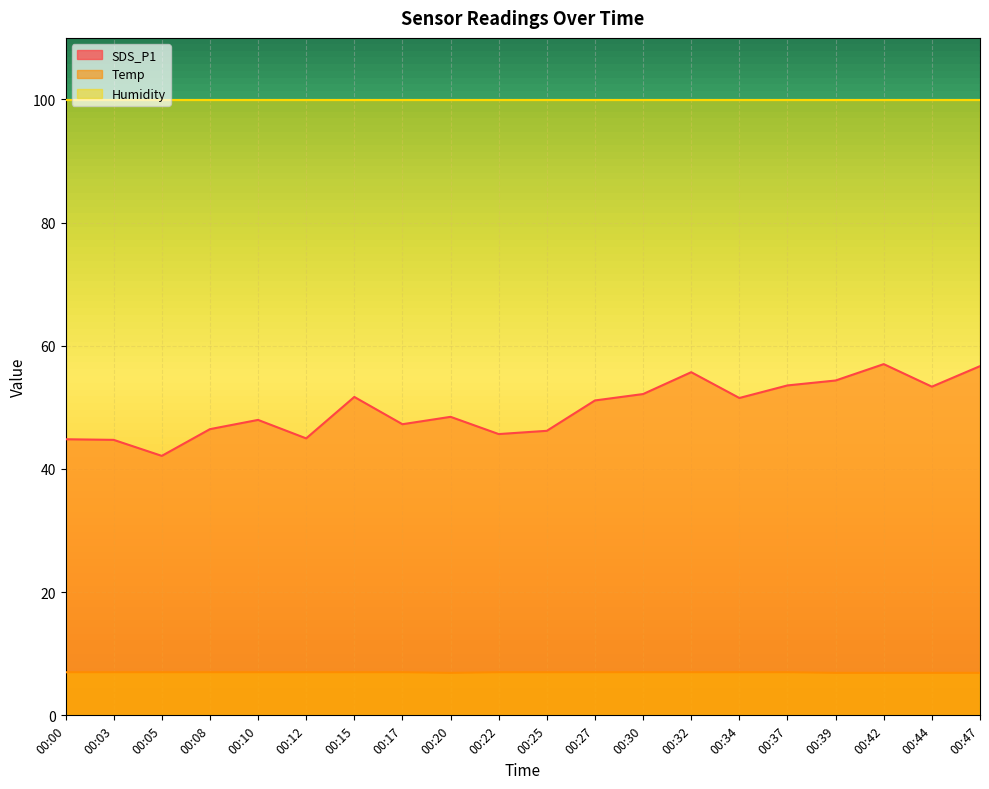

What is the sum of all SDS_P1 values?

996.0